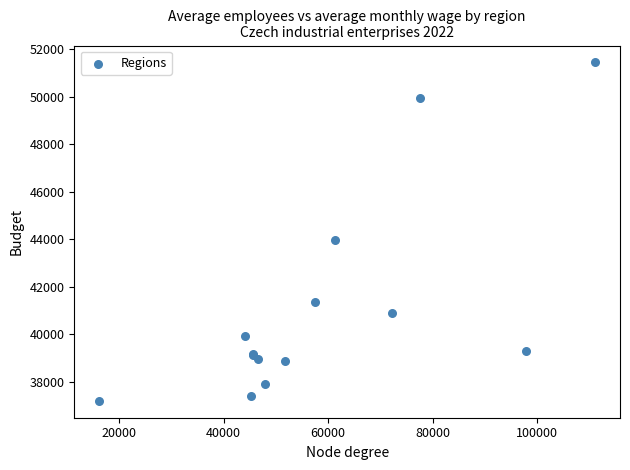

What Y value in the scatter plot is closest to 44323?

43976